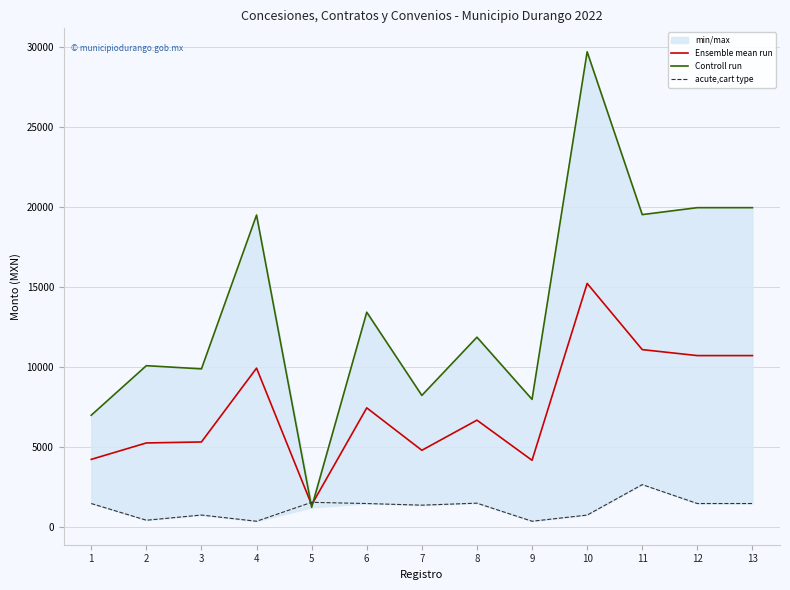

What is the sum of all Ensemble mean run values?

97205.4